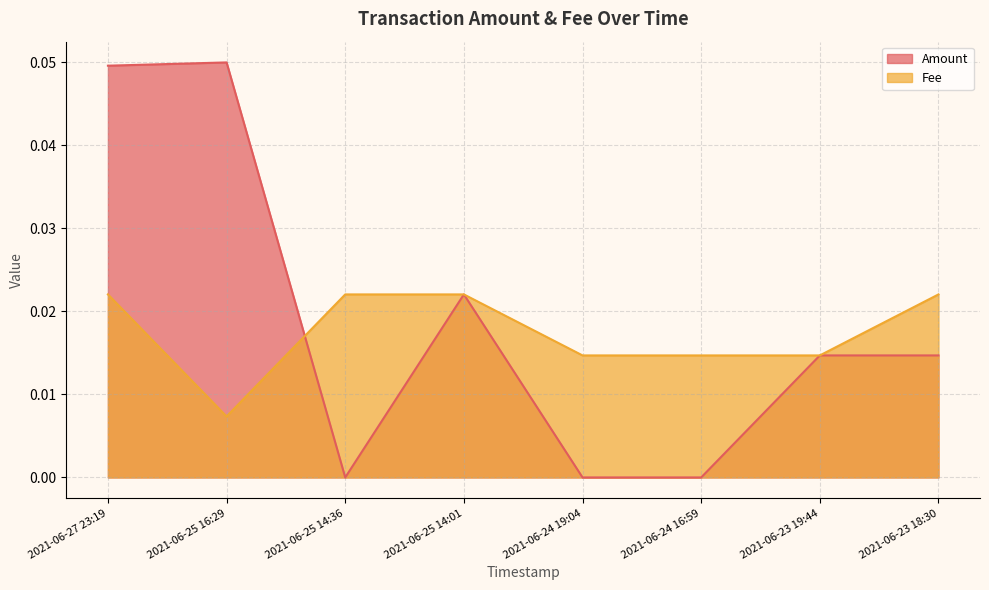

How many lines are shown in the chart?

2